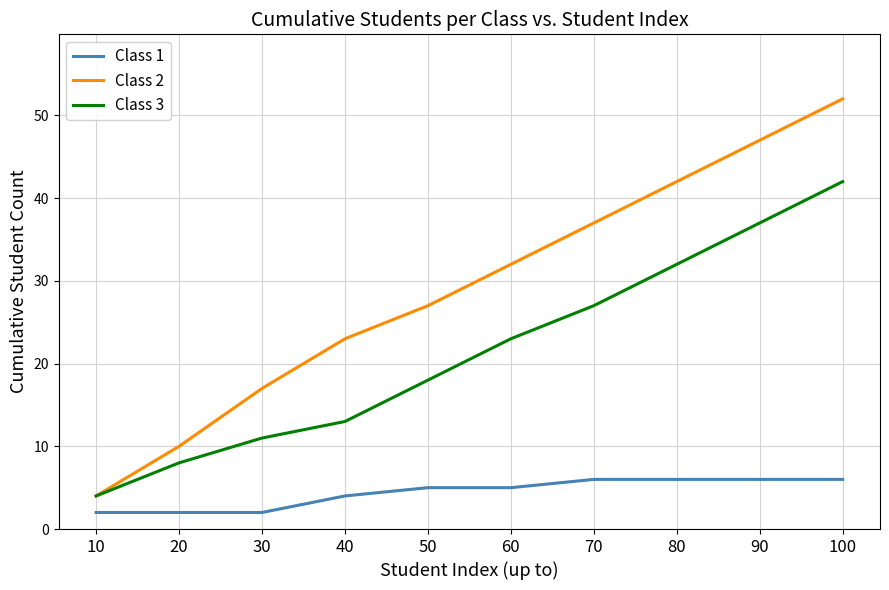

Reading left to right, transcribe all the data shown in this chart.

Class 1: 10=2	20=2	30=2	40=4	50=5	60=5	70=6	80=6	90=6	100=6
Class 2: 10=4	20=10	30=17	40=23	50=27	60=32	70=37	80=42	90=47	100=52
Class 3: 10=4	20=8	30=11	40=13	50=18	60=23	70=27	80=32	90=37	100=42